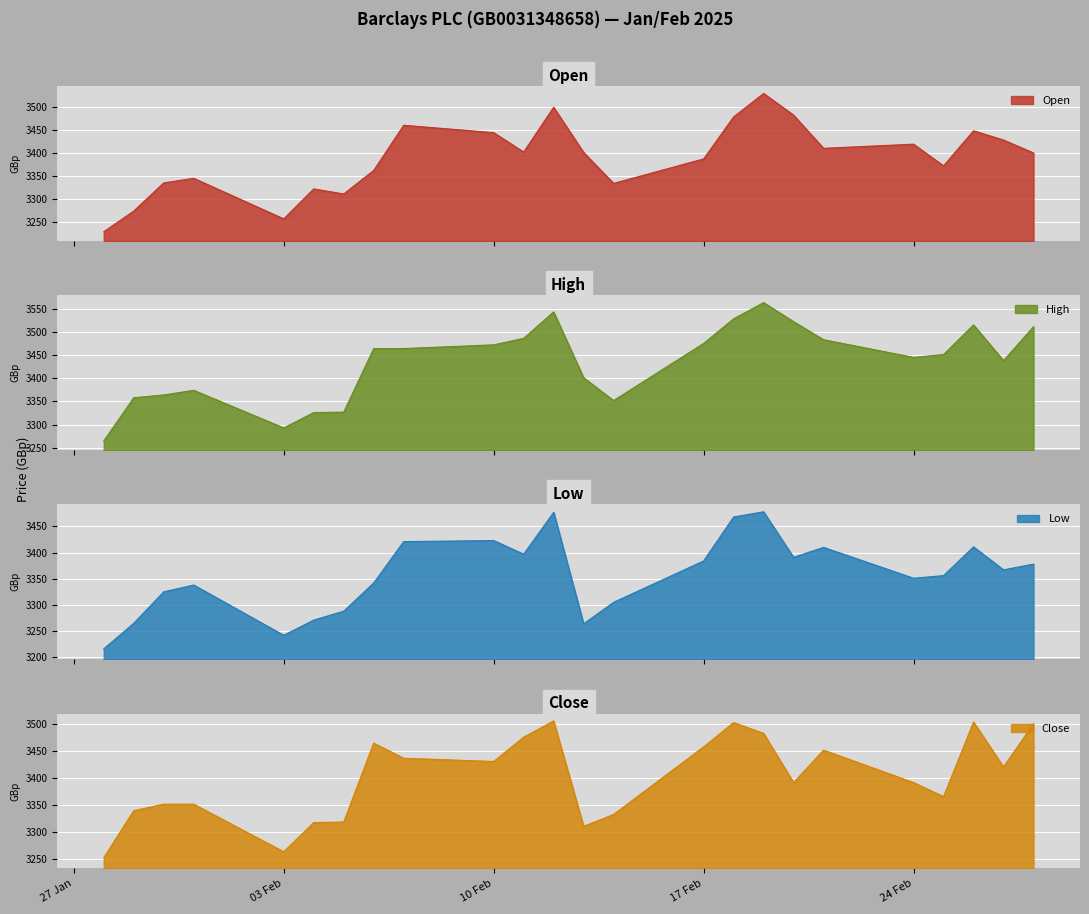

What is the approximate value of Low at 11.02.2025?

3397